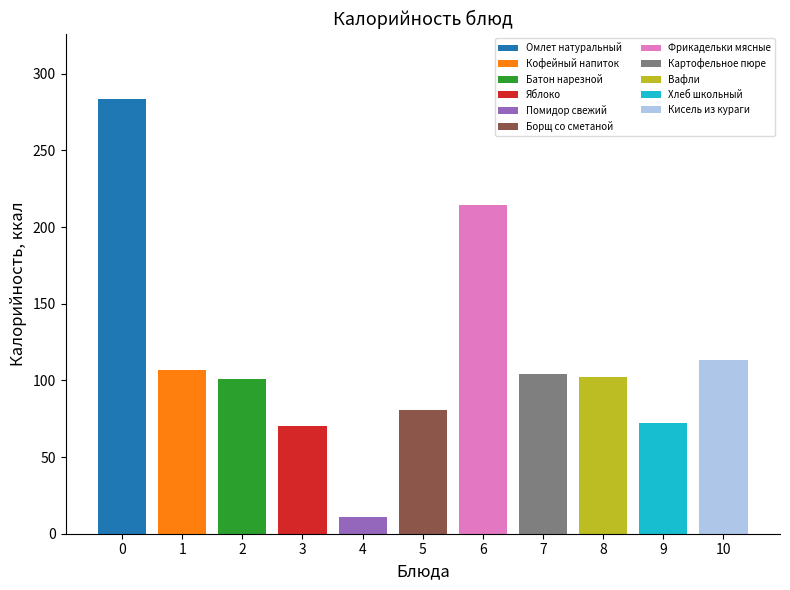

Rank the categories by value from highest to lowest.

Омлет натуральный, Фрикадельки мясные, Кисель из кураги, Кофейный напиток, Картофельное пюре, Вафли, Батон нарезной, Борщ со сметаной, Хлеб школьный, Яблоко, Помидор свежий